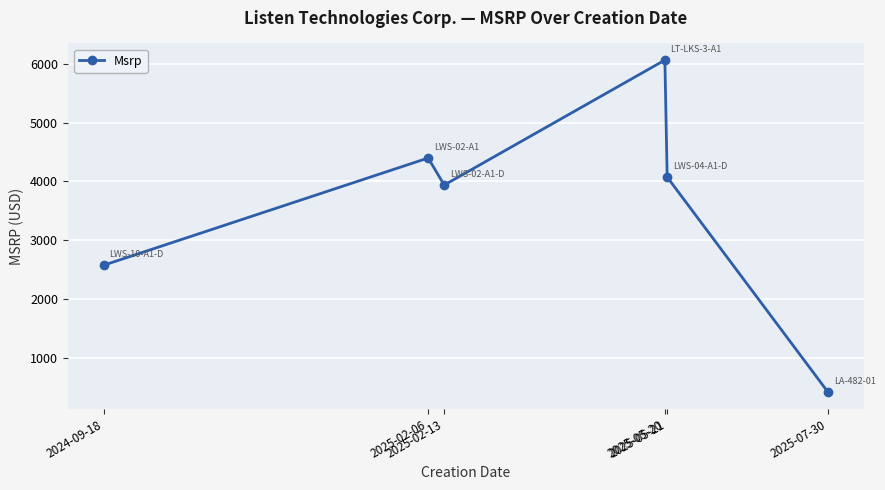

What is the label of the 4th point from the left?

2025-05-20